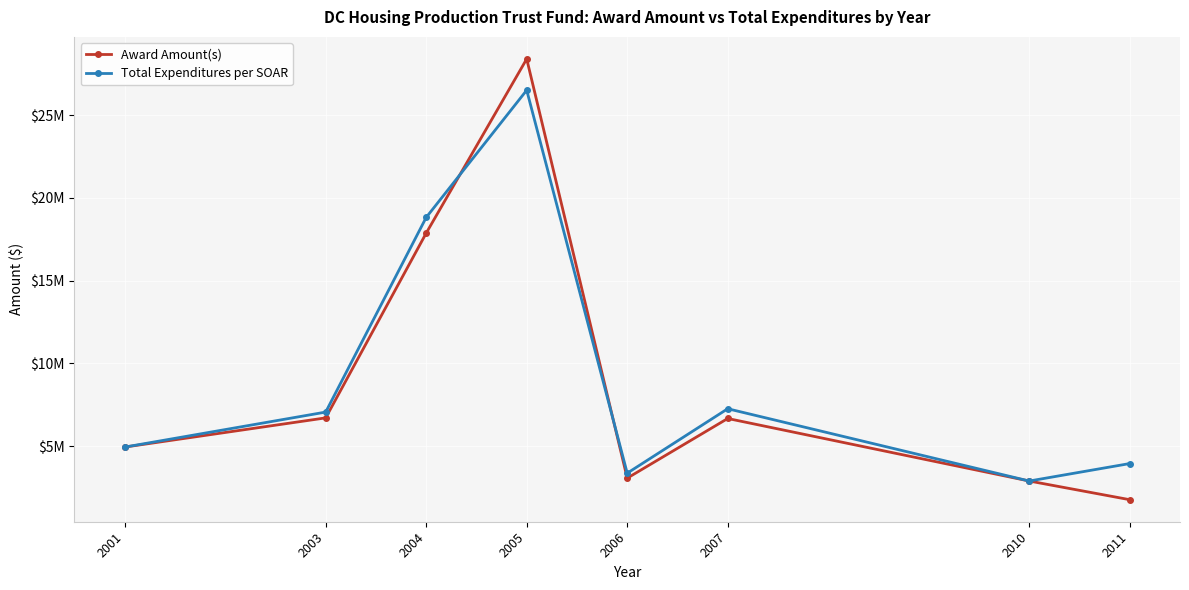

Between 2007 and 2004, which is larger?

2004